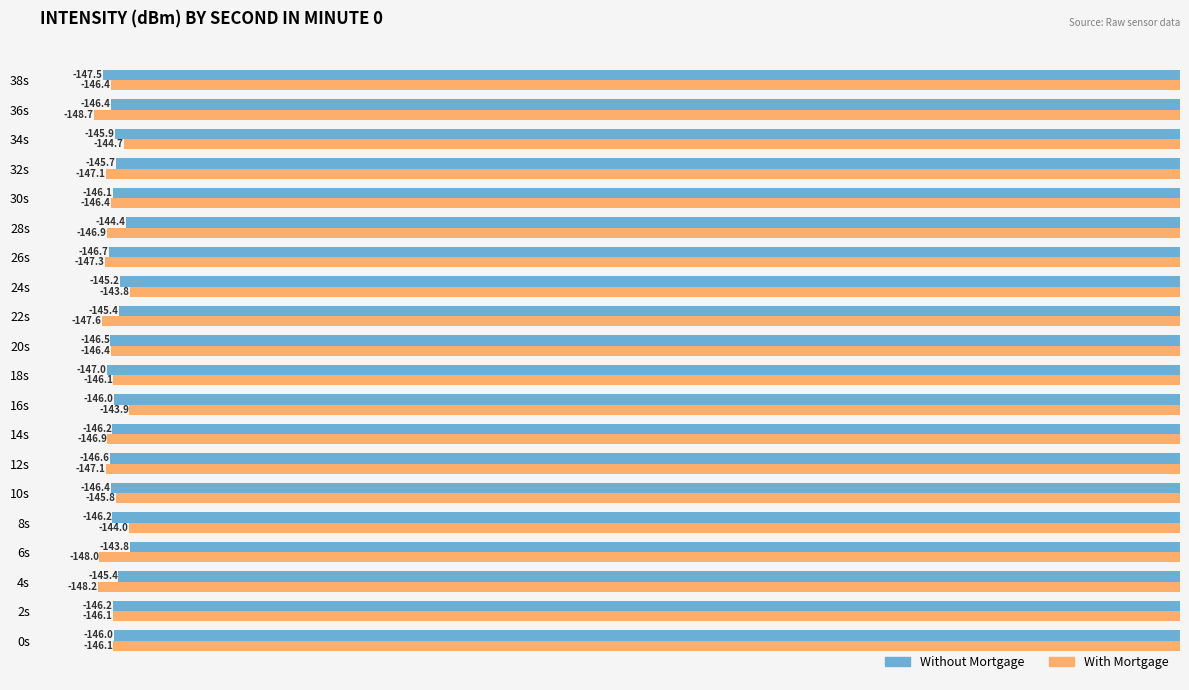

Is it true that With Mortgage equals -221.8 at 4s?

False